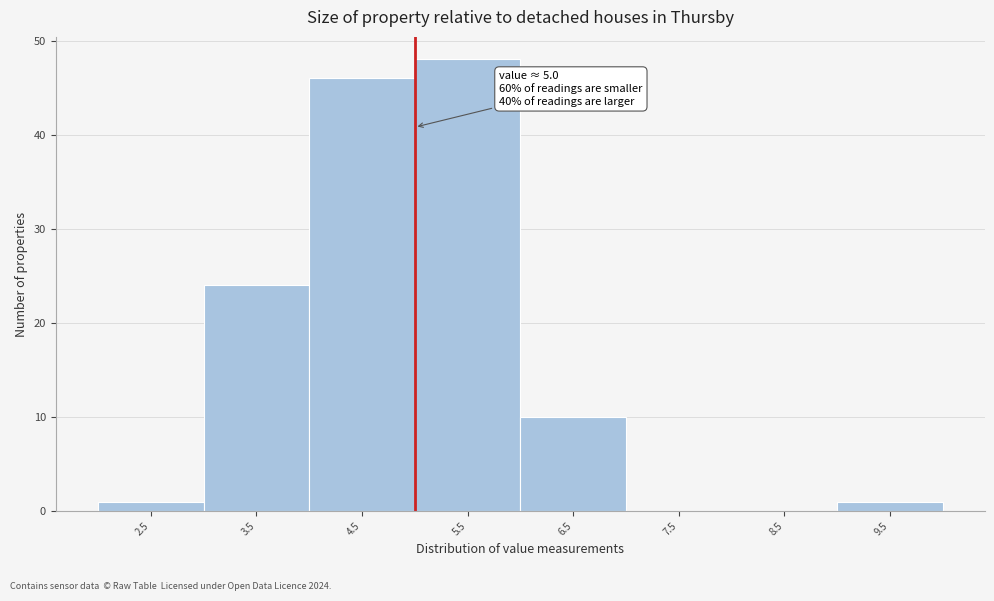

Over which range of the x-axis is the bar tallest?

5 to 6